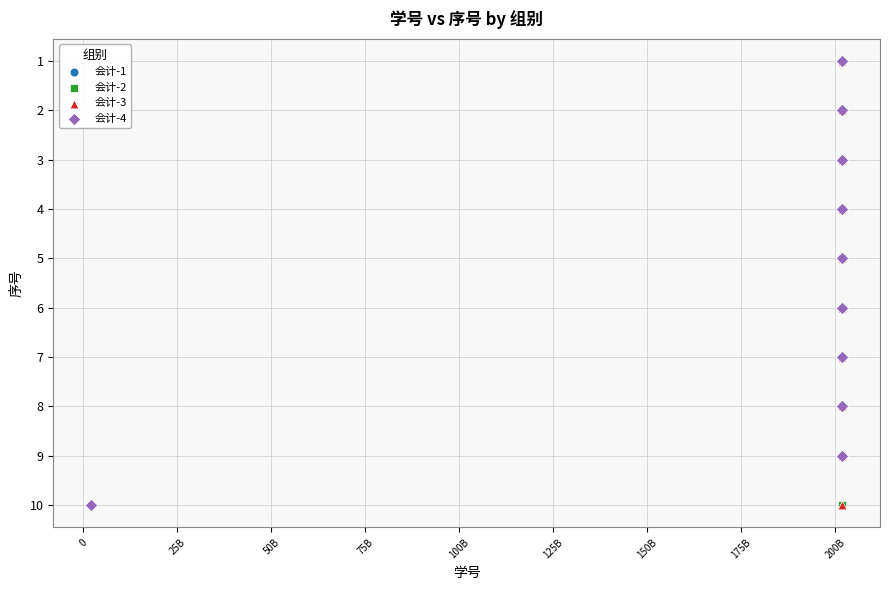

What are all the series names shown in the legend?

会计-1, 会计-2, 会计-3, 会计-4